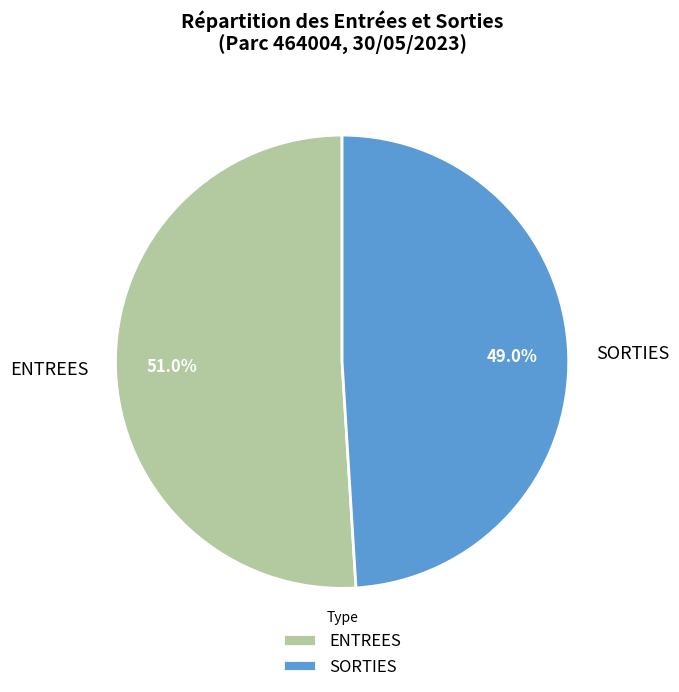

Combined, what portion of the pie is ENTREES and SORTIES?

100.0%